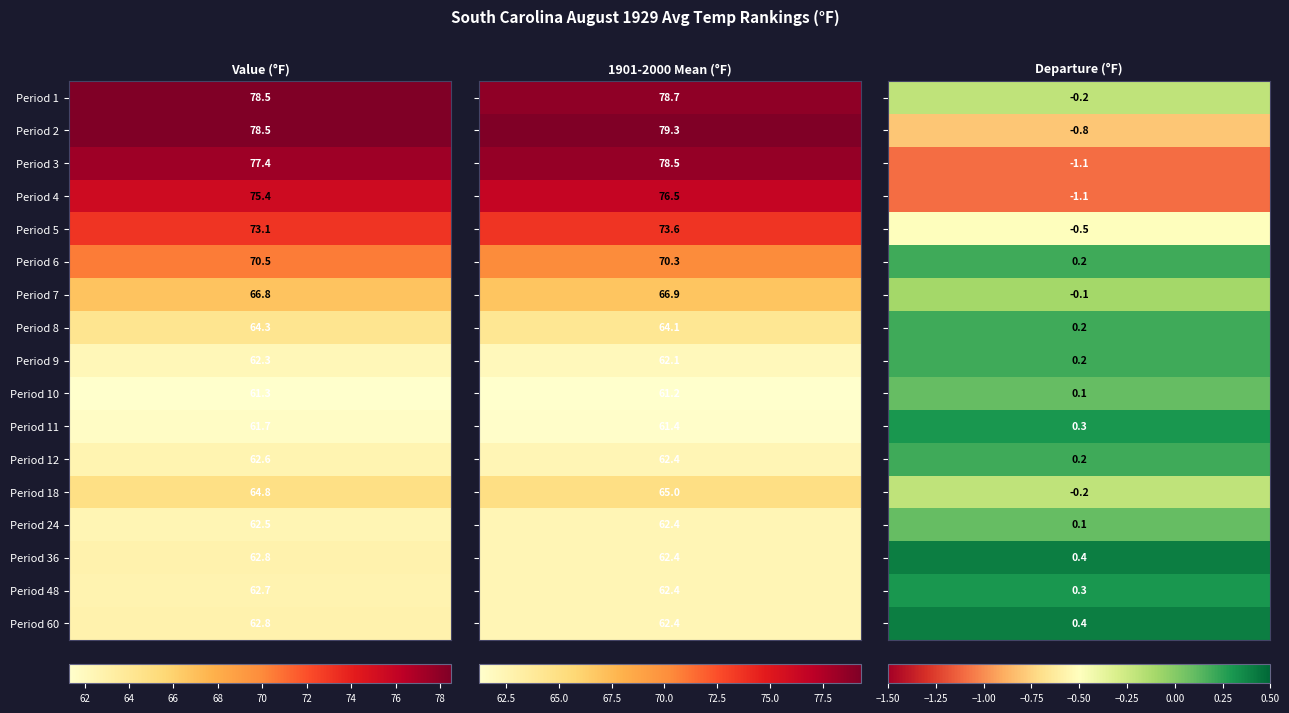

Is it true that 18 equals -0.1 at 2?

False